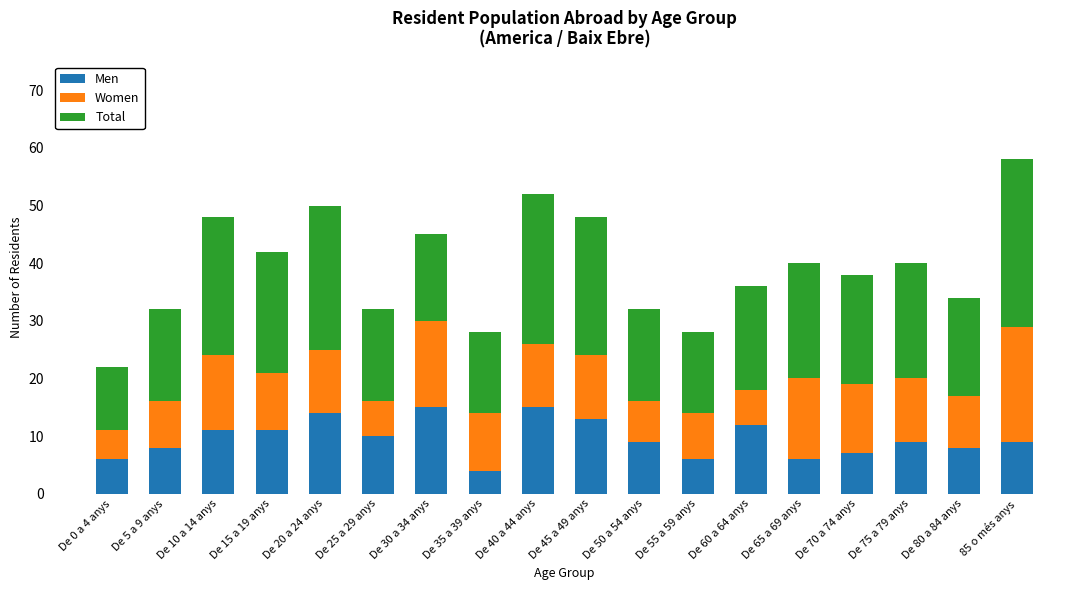

What is the difference between the maximum and minimum values in the Men series?

11